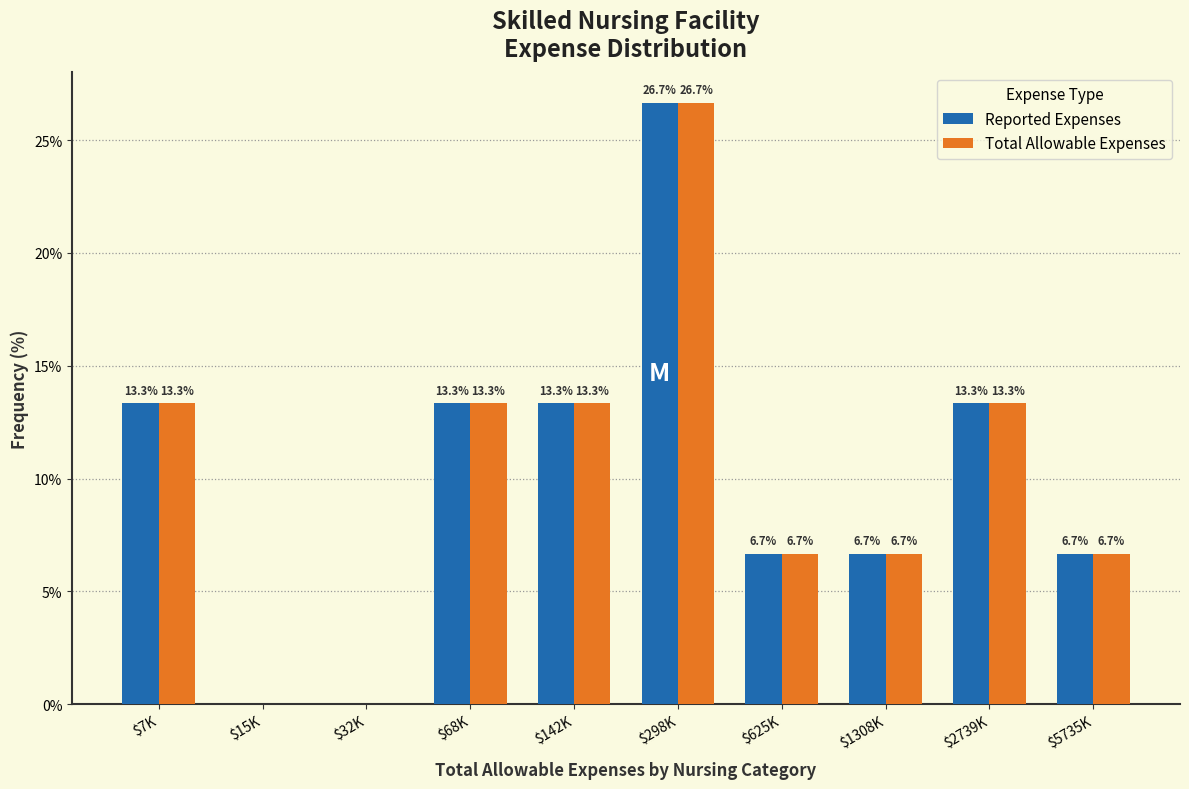

Read the Reported Expenses value at $5735K.

6.7